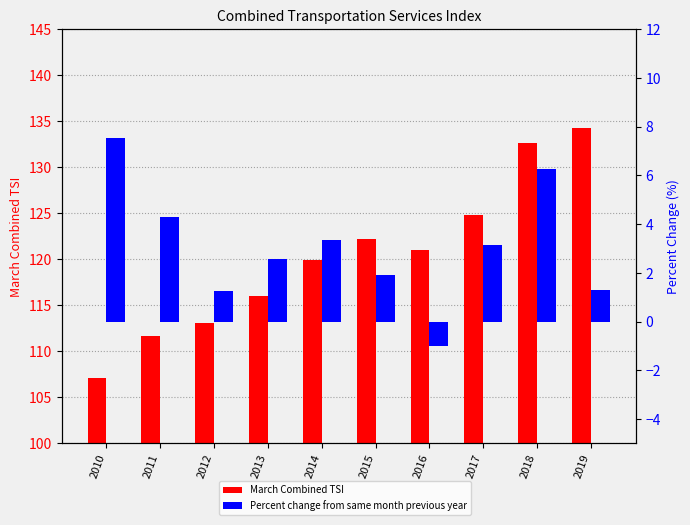

Where does the Percent change from same month previous year series first go above 3?

2010